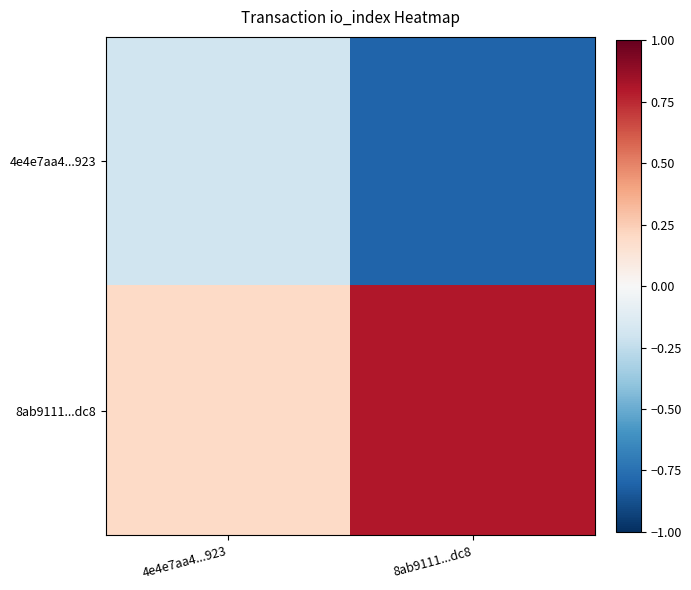

Which category has the highest value across all series?

8ab9111...dc8